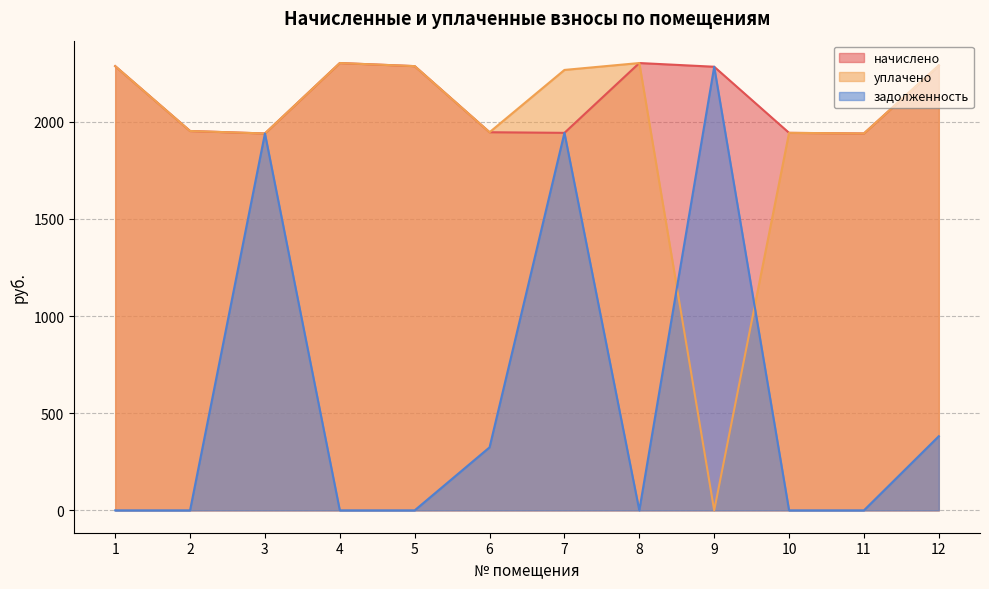

Is the value of начислено at 3 greater than the value of уплачено at 10?

No